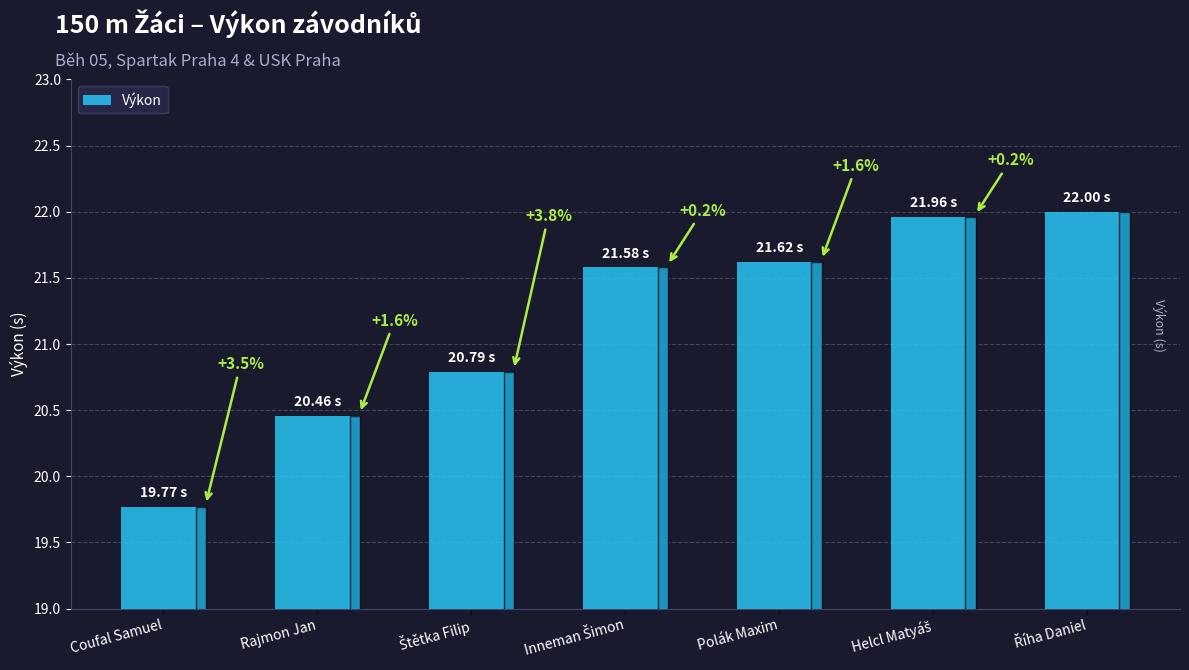

How many bars are there in total?

7